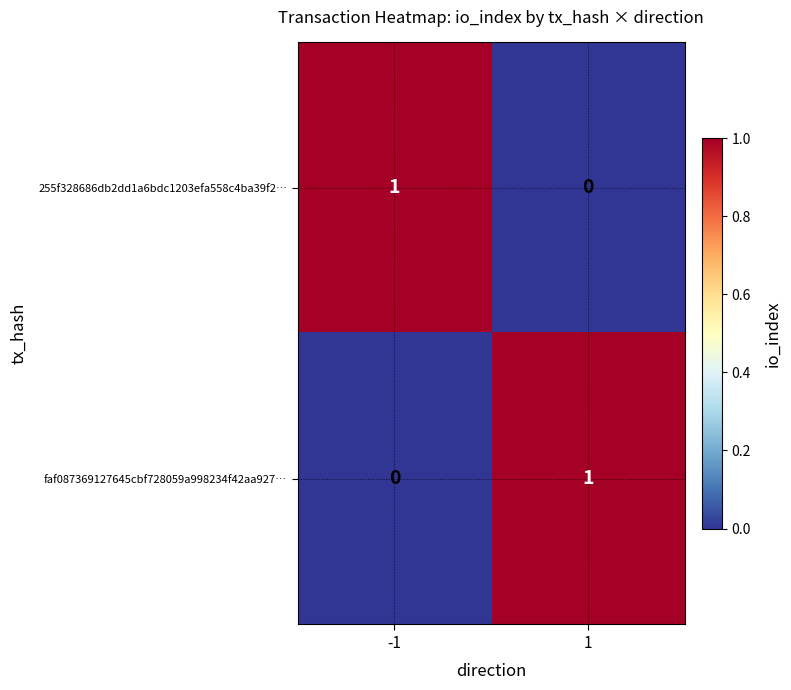

What is the spread (max minus min) of values at -1?

1